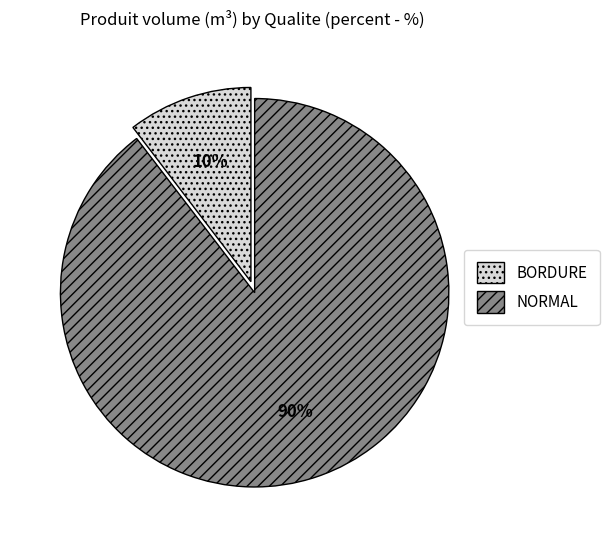

Combined, do NORMAL and BORDURE account for over 50%?

Yes